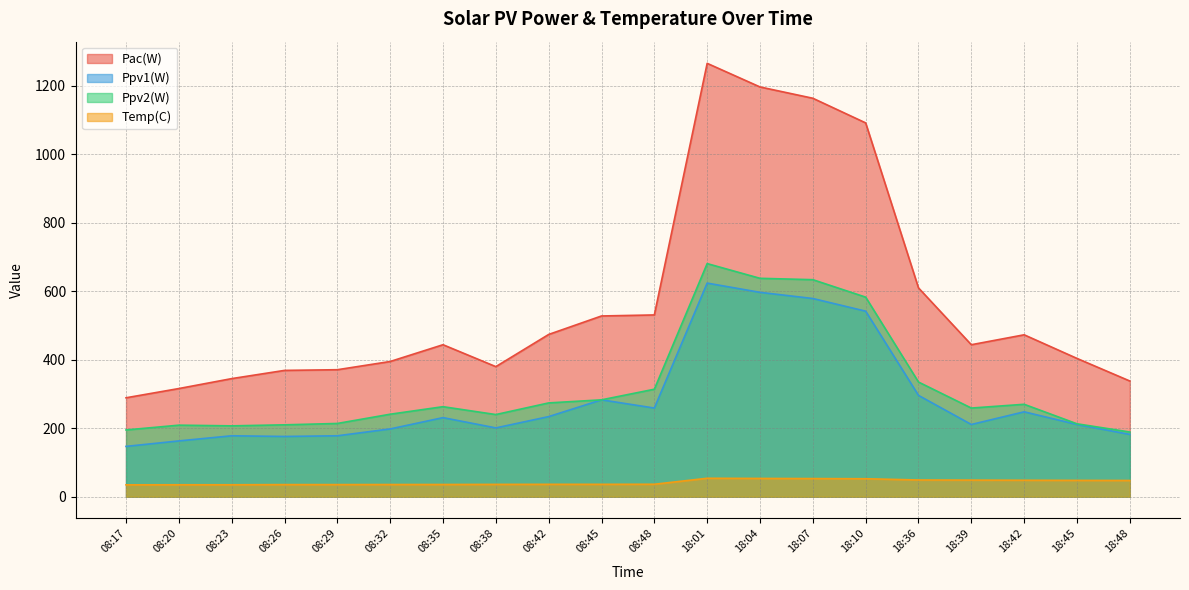

Where does the Ppv1(W) series first go above 231?

08:42